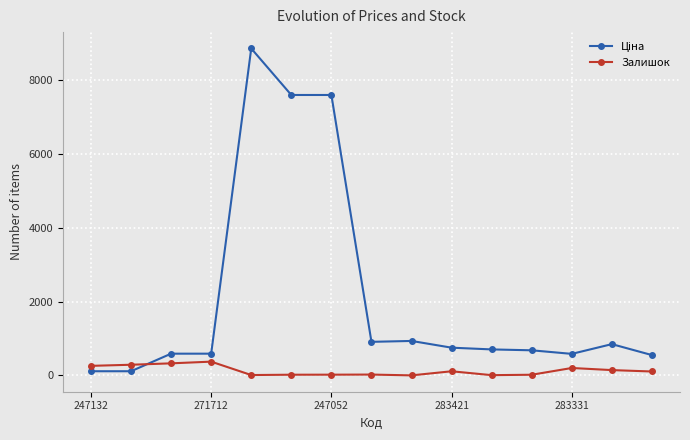

Does the chart have visible grid lines?

Yes